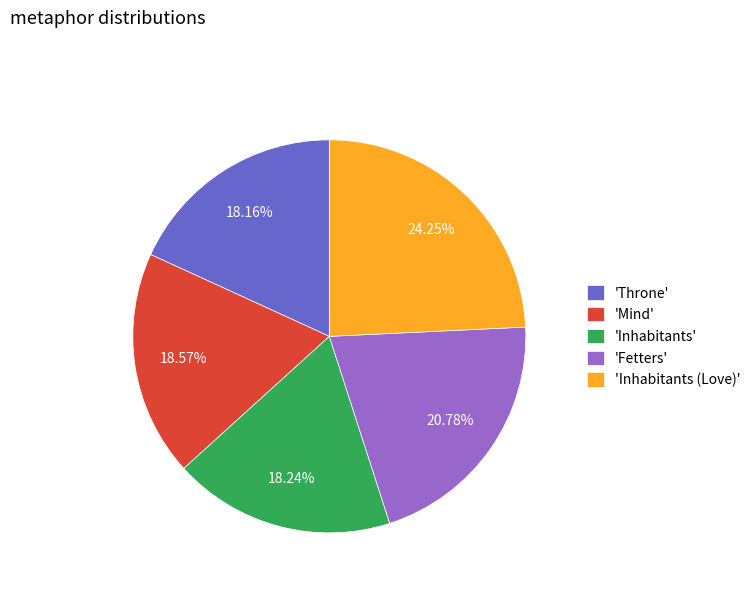

To the nearest percent, what is the average slice percentage?

20%